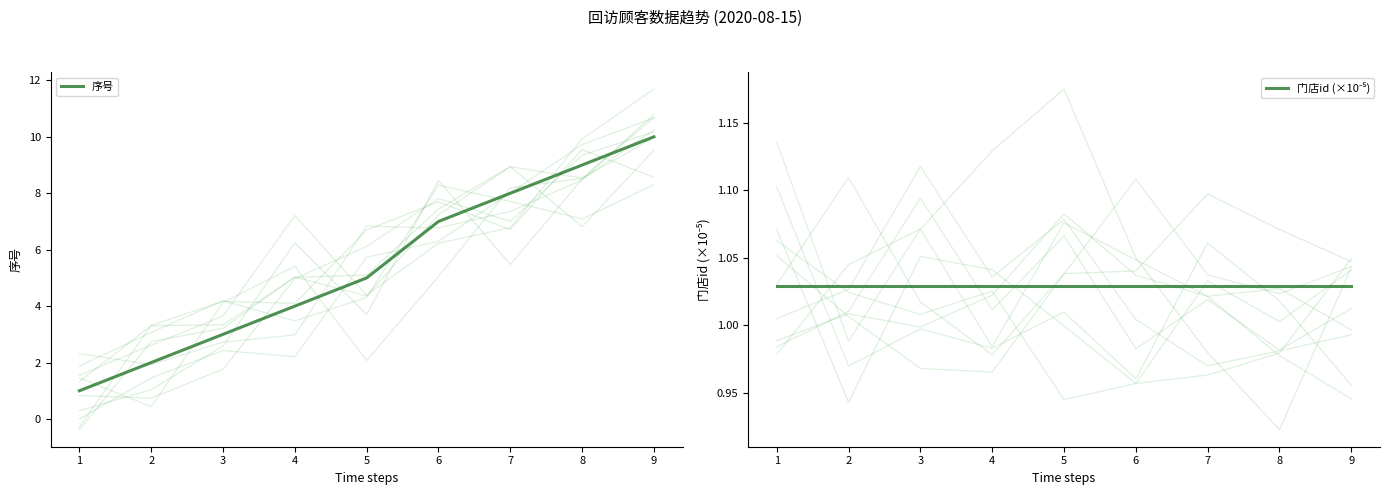

What is the smallest value displayed?

1.0